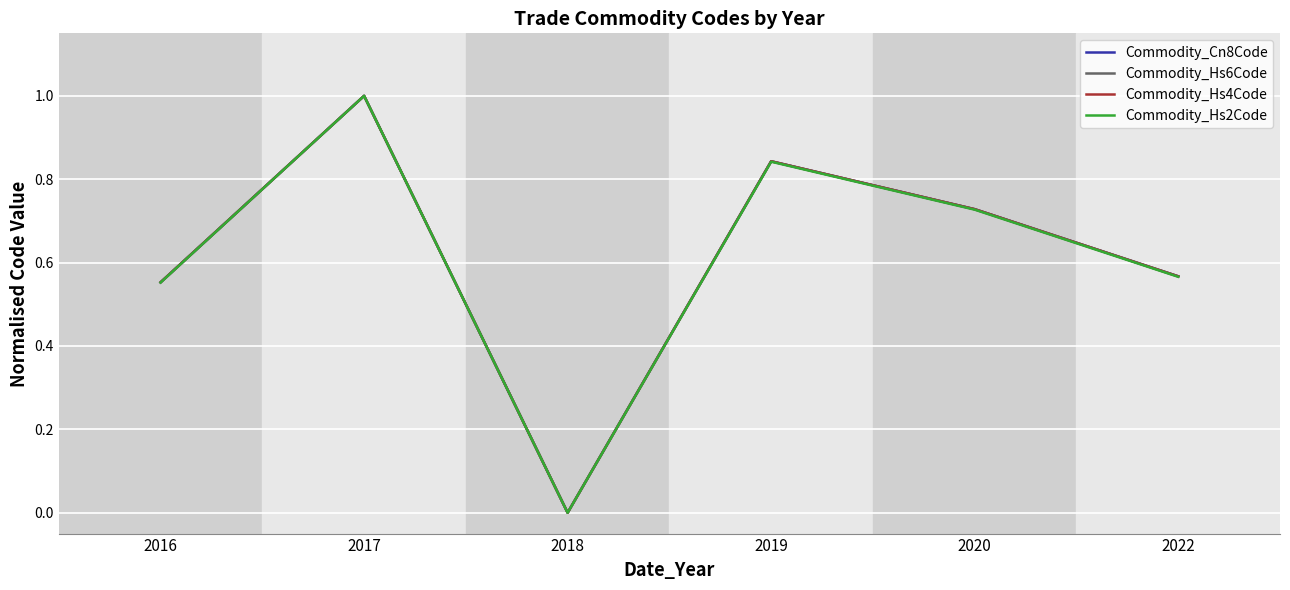

Where is Commodity_Hs2Code nearest to the value 0?

2018